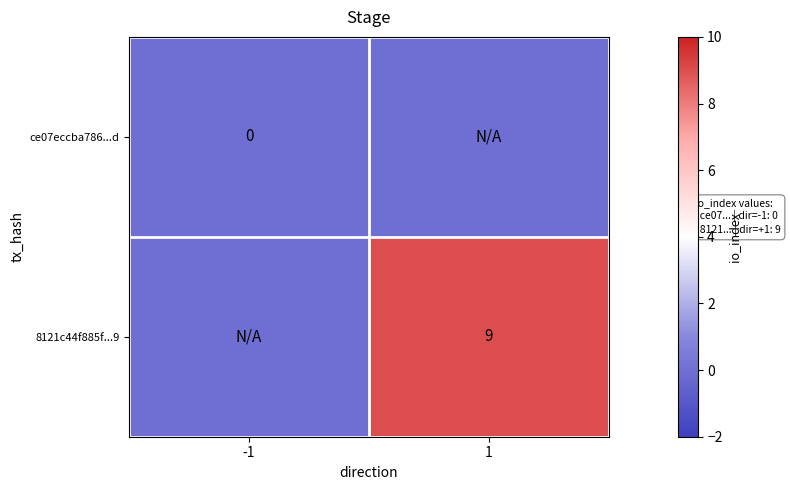

True or false: 8121c44f885f...9 has a value of 15 at 1.

False